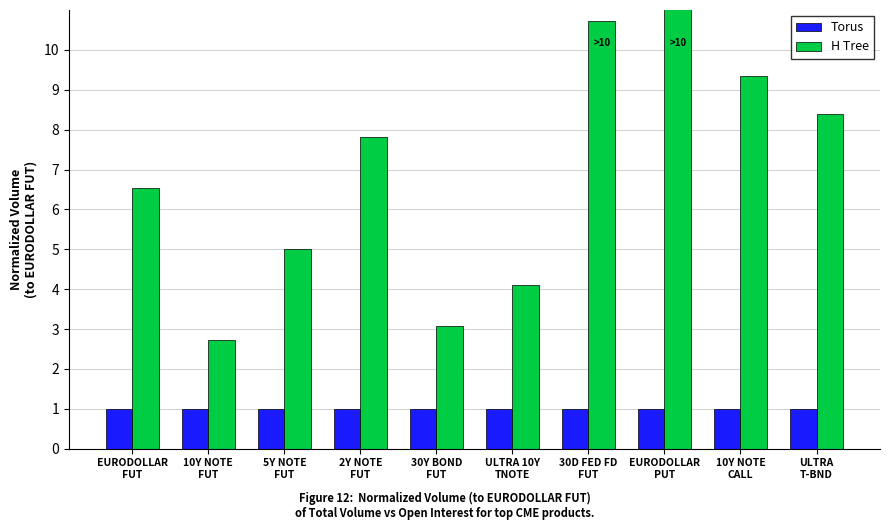

What is the label of the 3rd bar from the right?

EURODOLLAR
PUT